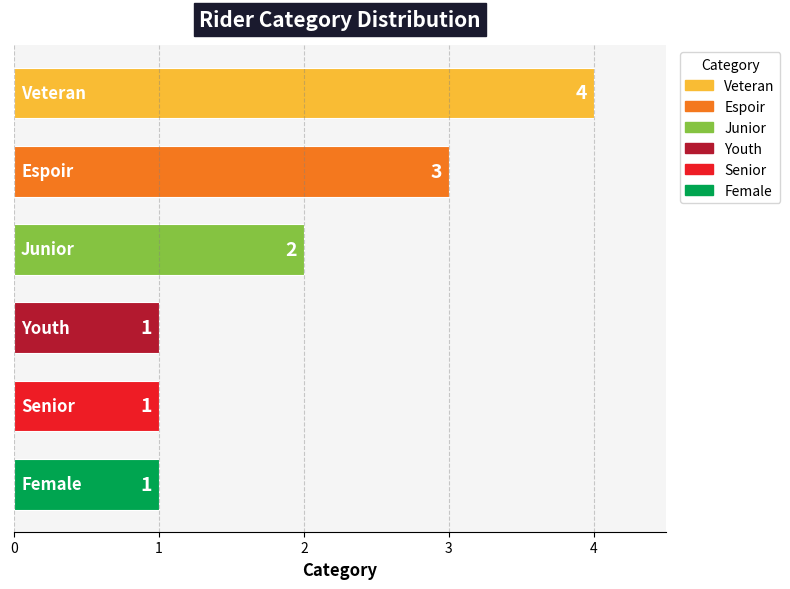

What is the greatest value displayed?

4